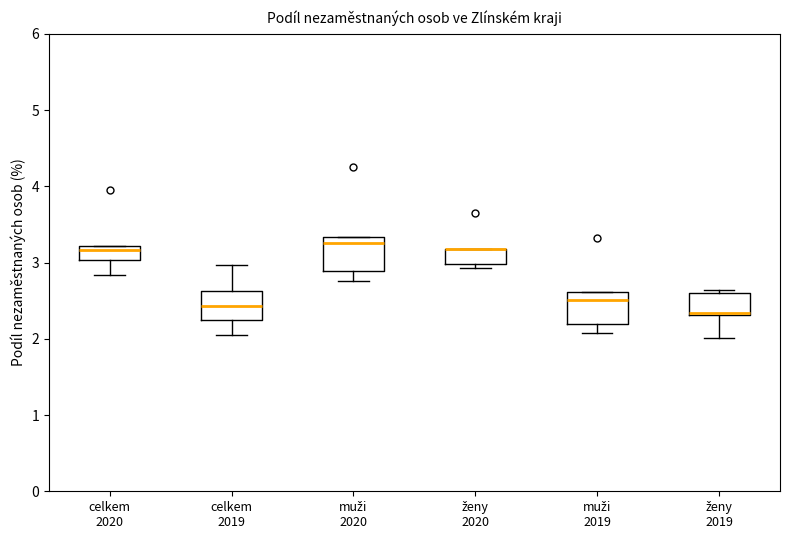

Reading left to right, read every box against the y-axis: the position of its median line, the range the box covers, and the ends of its whiskers. The values are not printed on the chart, so give them approximately, as read against the axis.

celkem 2020: median 3.2 (just below the box's upper edge), box 3.0 to 3.2, whiskers 2.8 to 3.2
celkem 2019: median 2.4, box 2.3 to 2.6, whiskers 2.0 to 3.0
muži 2020: median 3.3 (just below the box's upper edge), box 2.9 to 3.3, whiskers 2.8 to 3.3
ženy 2020: median 3.2 (drawn on the box's upper edge), box 3.0 to 3.2, whiskers 2.9 to 3.2
muži 2019: median 2.5, box 2.2 to 2.6, whiskers 2.1 to 2.6
ženy 2019: median 2.3 (just above the box's lower edge), box 2.3 to 2.6, whiskers 2.0 to 2.6 (just above the box's upper edge)